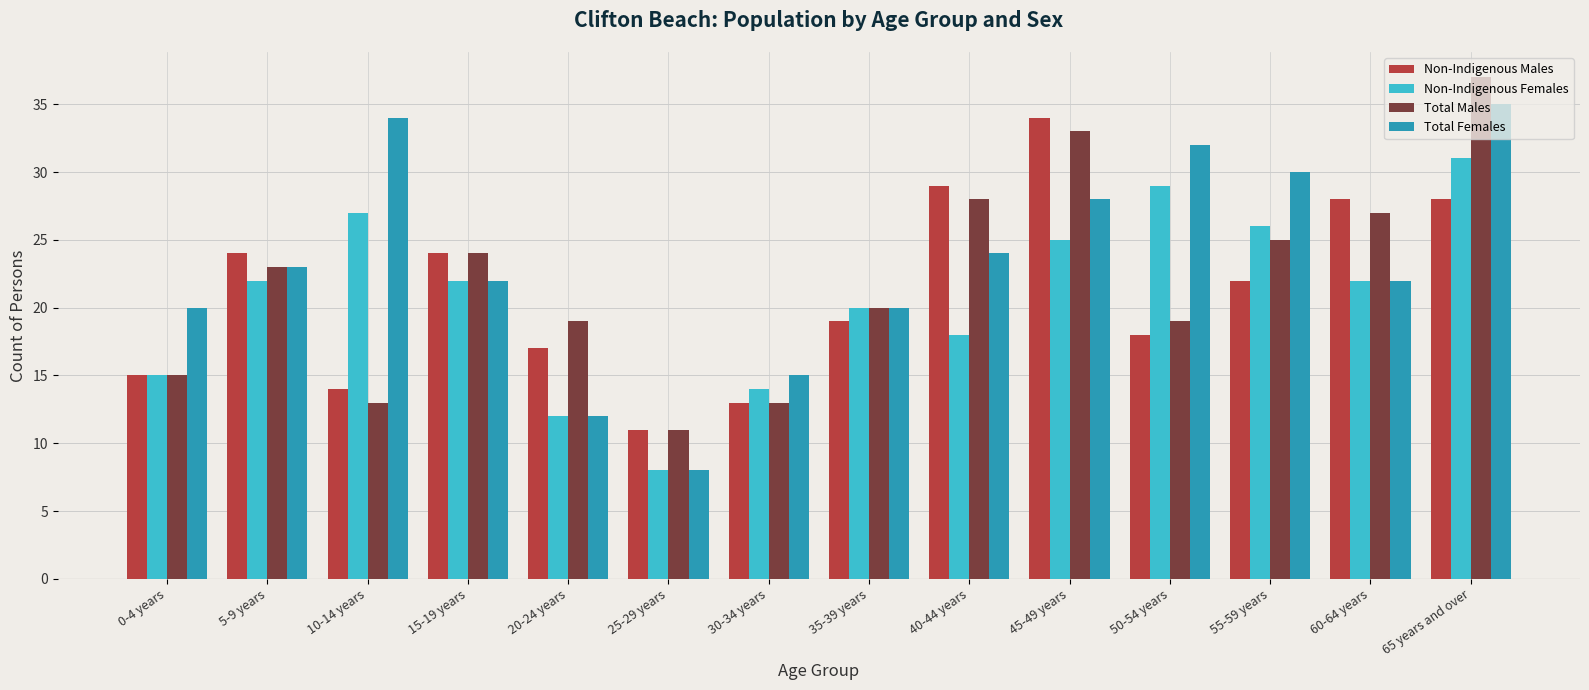

What is the sum of the Non-Indigenous Females values at 15-19 years and 45-49 years?

47